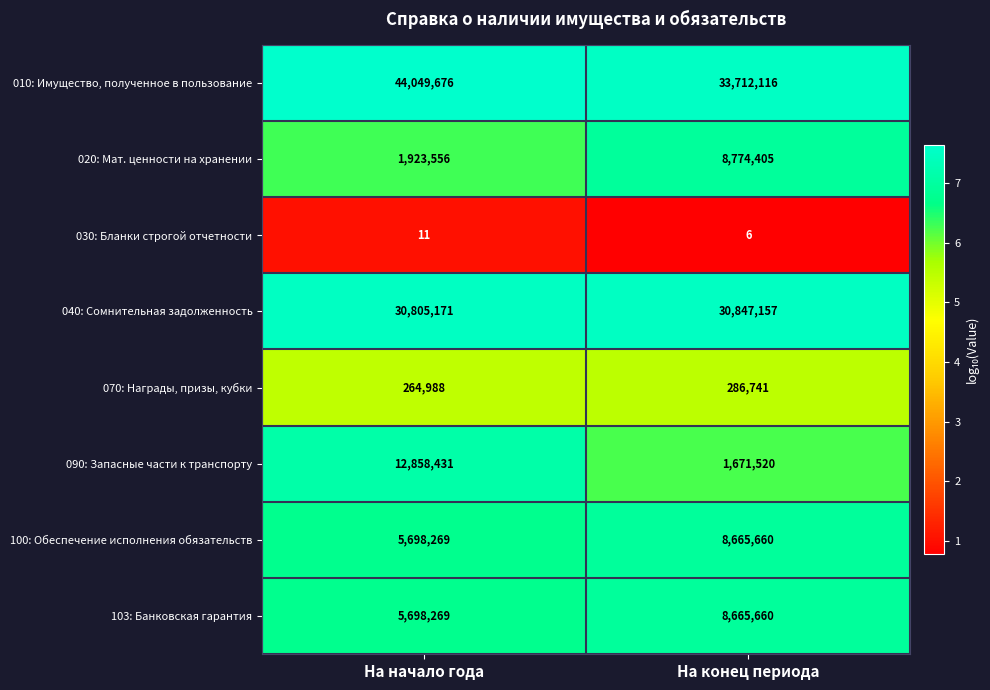

What value does the 100: Обеспечение исполнения обязательств series have at На конец периода, to the nearest 100?

8665700